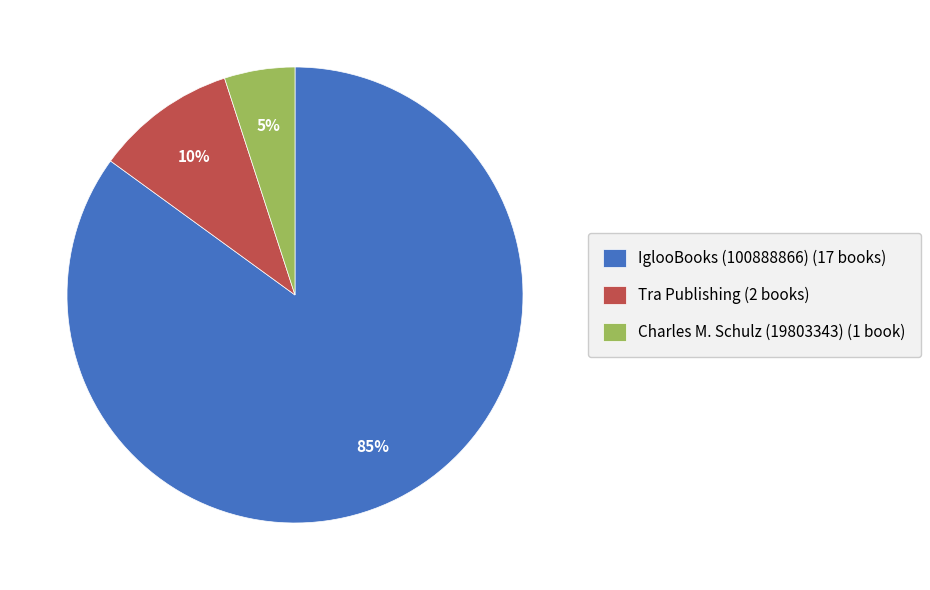

Combined, do IglooBooks (100888866) (17 books) and Tra Publishing (2 books) account for over 50%?

Yes